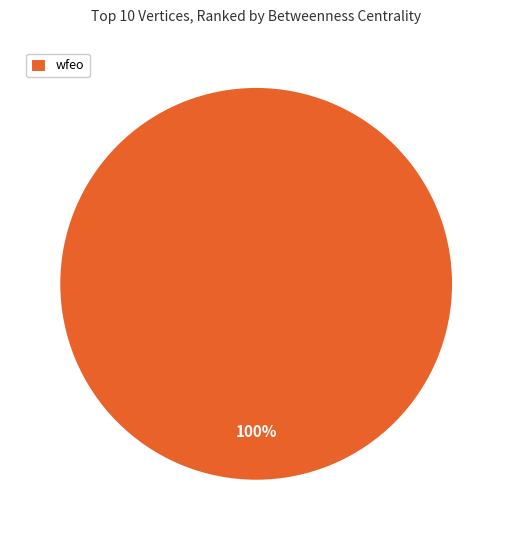

How many segments does this pie chart have?

1